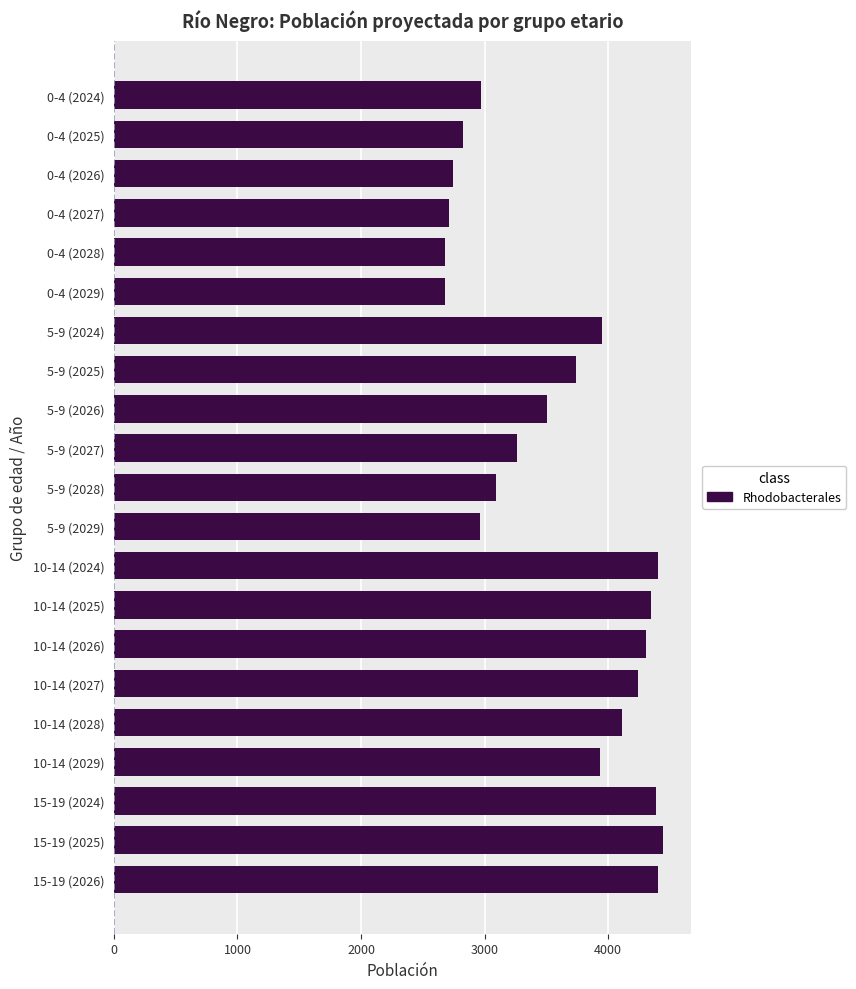

What is the label of the 14th bar from the bottom?

5-9 (2025)